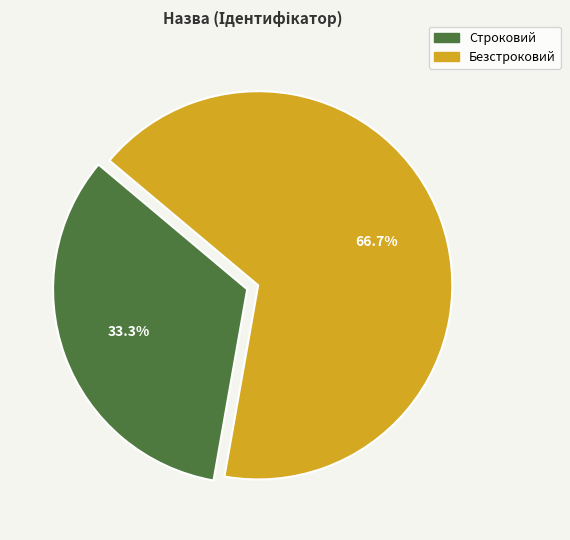

What is the total percentage of Строковий and Безстроковий?

100.0%